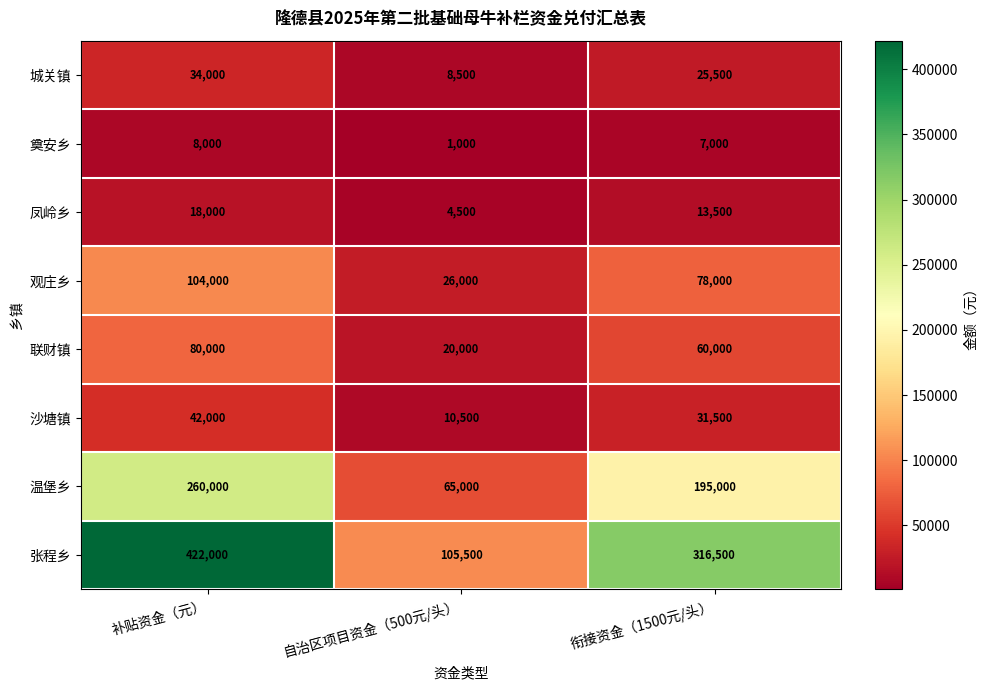

What is the maximum value shown in the chart?

422000